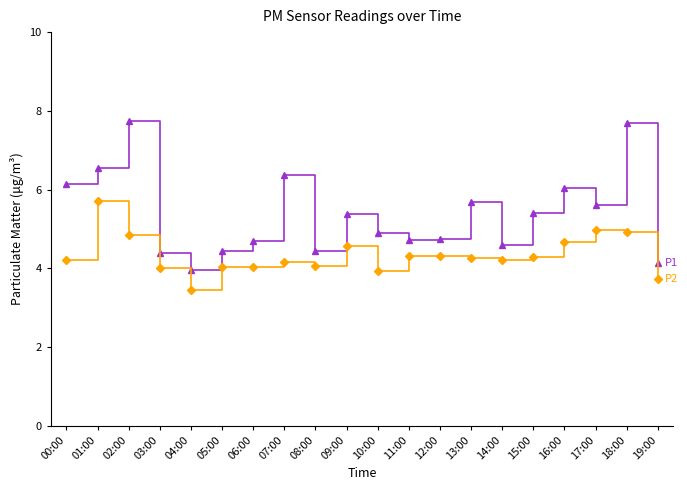

What position from the right is 14:00?

6